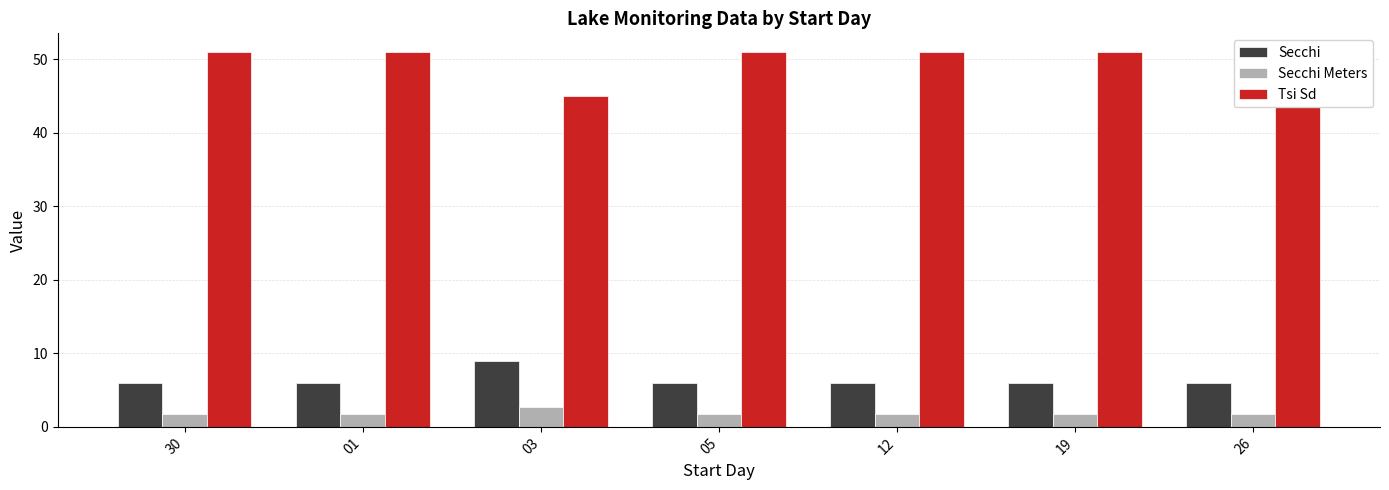

How many bars are there in each group?

3